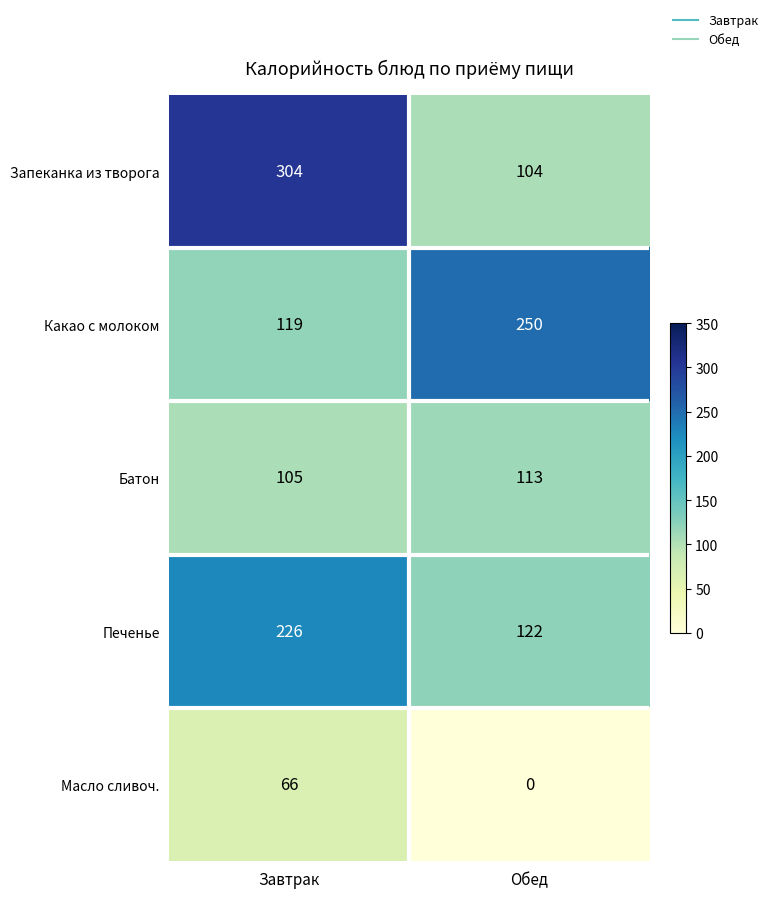

What is the sum of the Запеканка из творога values at Обед and Завтрак?

408